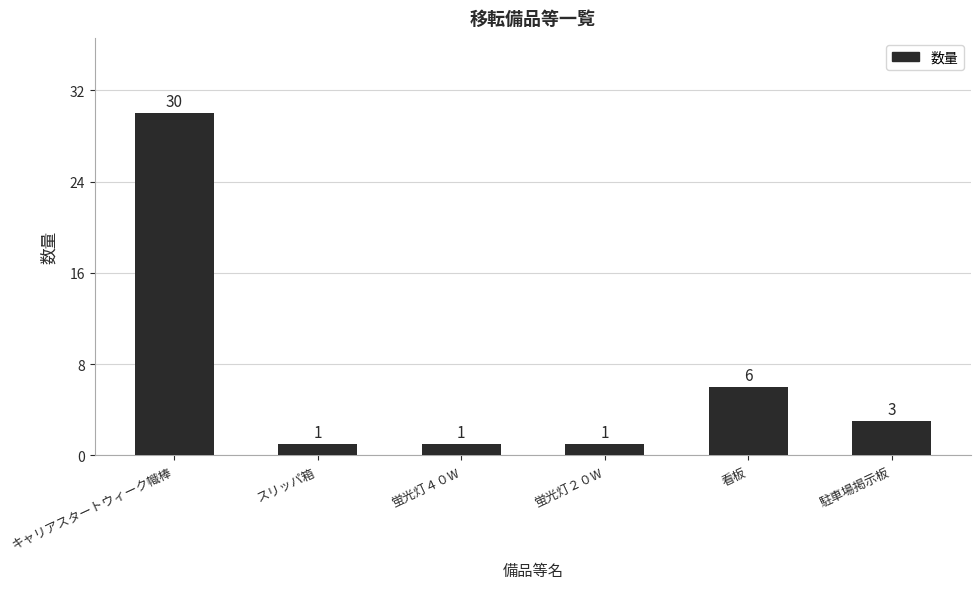

The value at スリッパ箱 is 1. True or false?

True